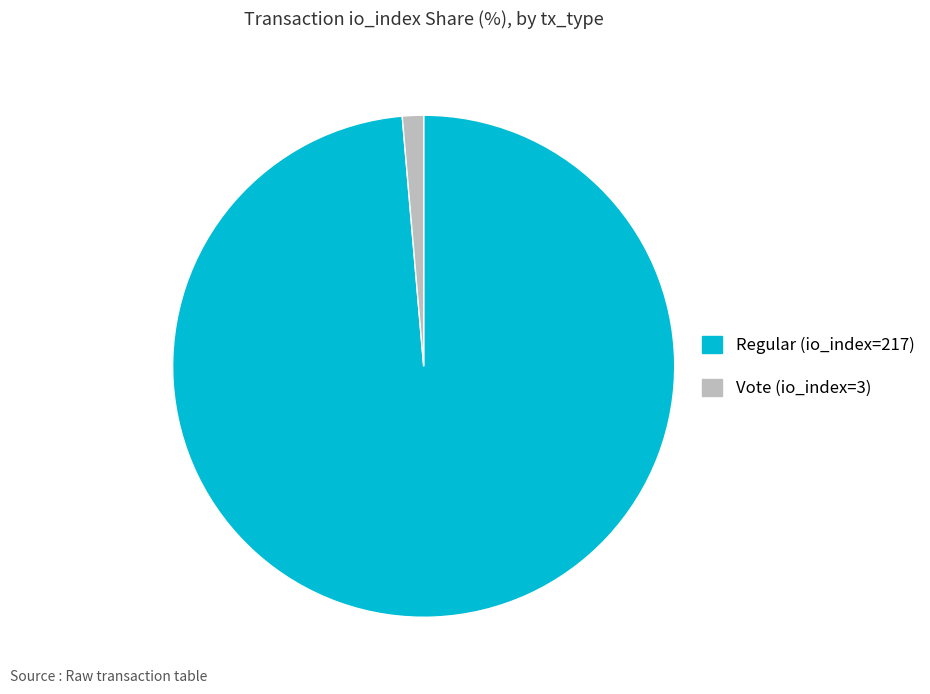

The Vote (io_index=3) slice represents 11% of the pie. True or false?

False